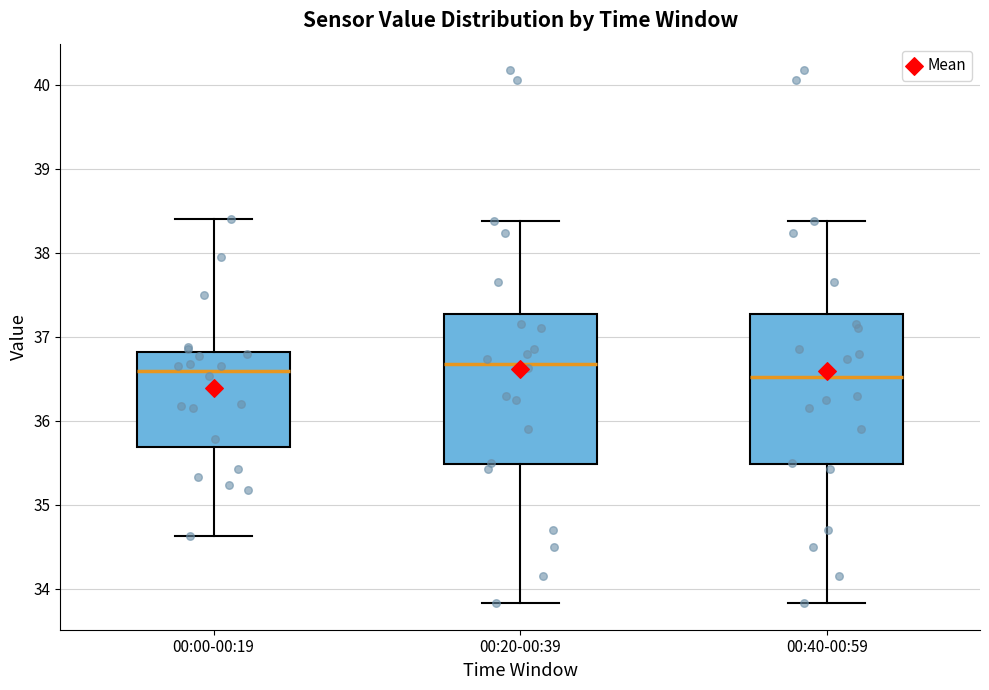

Where does the median line of the box for 00:40-00:59 sit on the y-axis? The values are not printed on the chart, so give them approximately, as read against the axis.

36.5